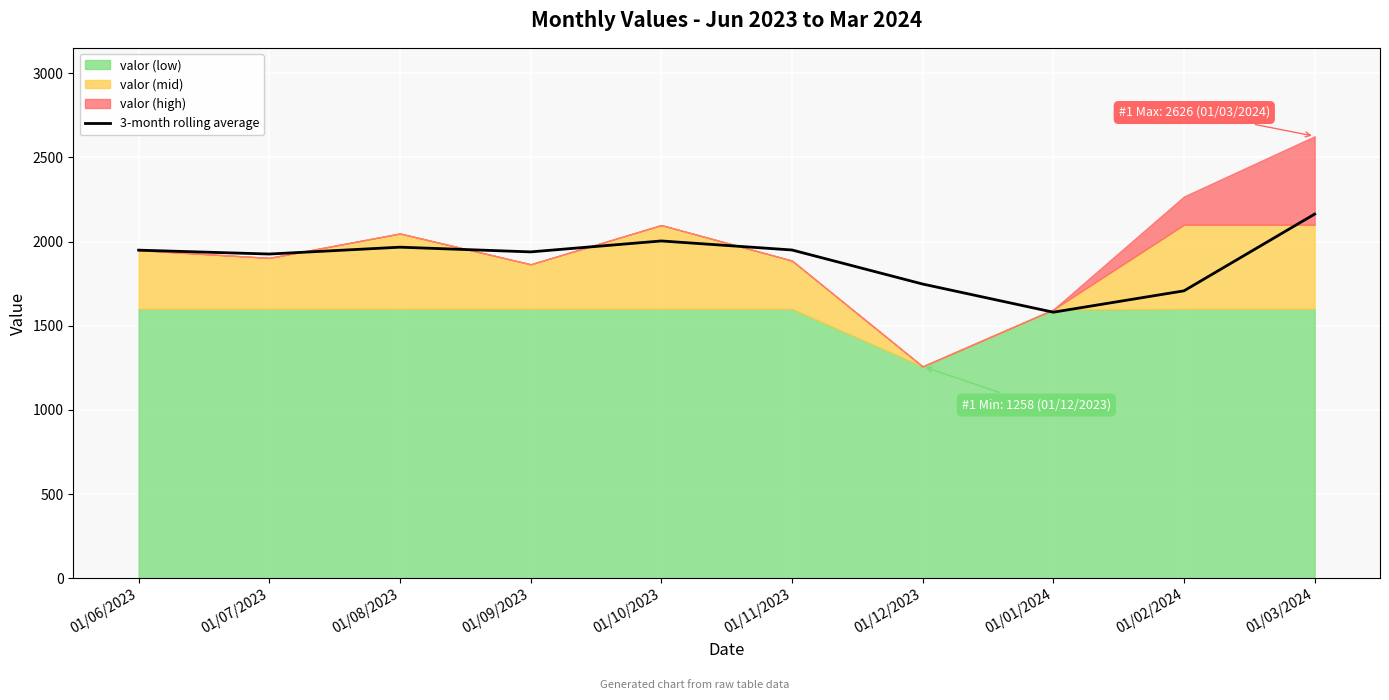

The chart shows a value of 1707.3 at 01/02/2024. True or false?

True